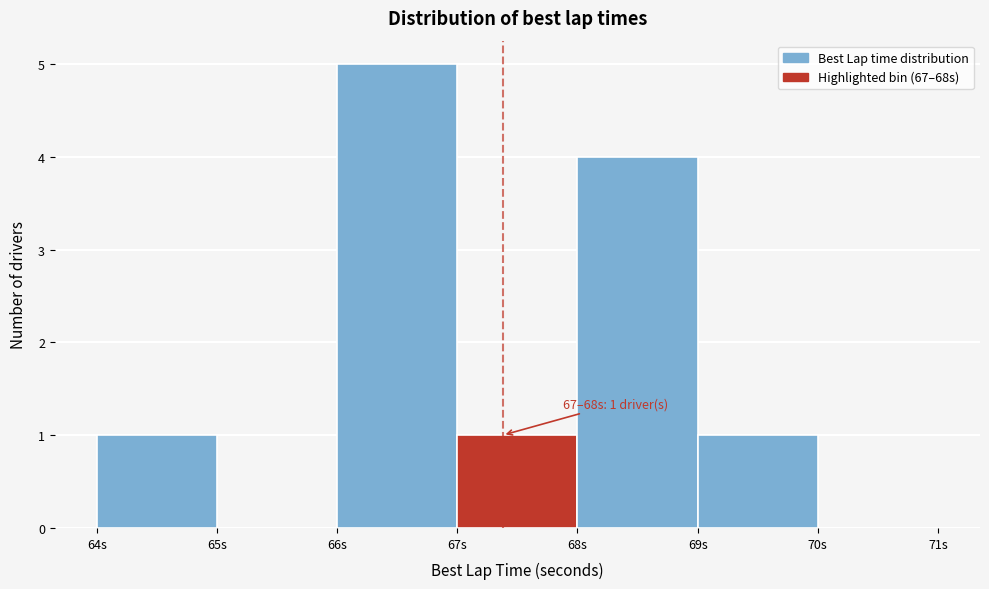

Which range on the x-axis has the tallest bar?

66 to 67